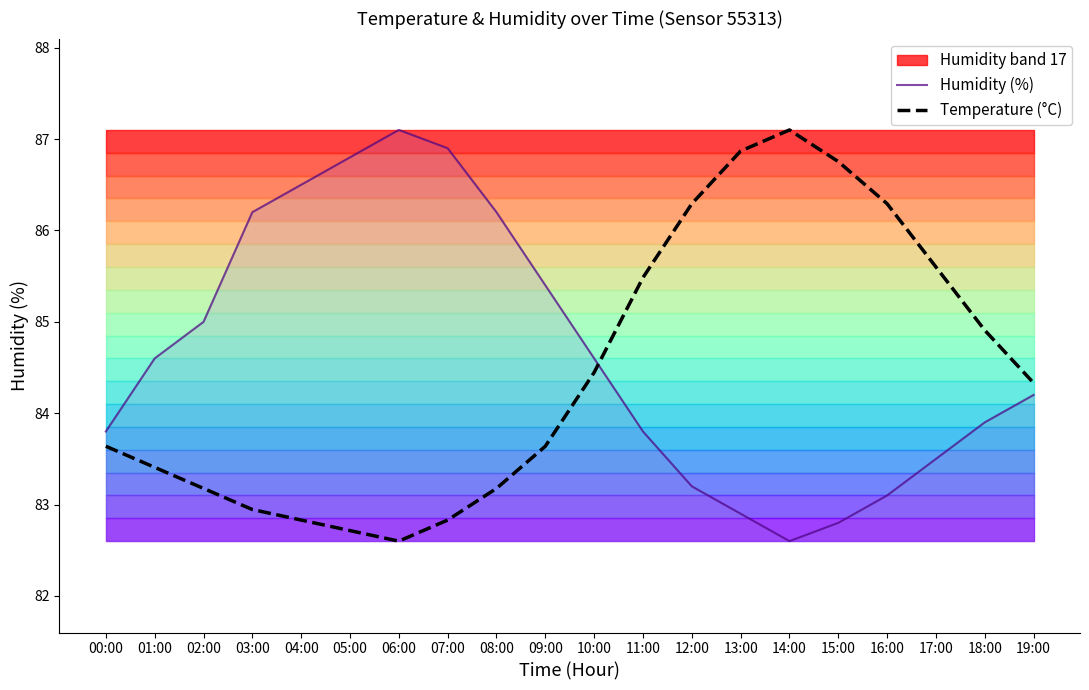

What is the difference between the second highest and minimum values in the Humidity (%) series?

4.3